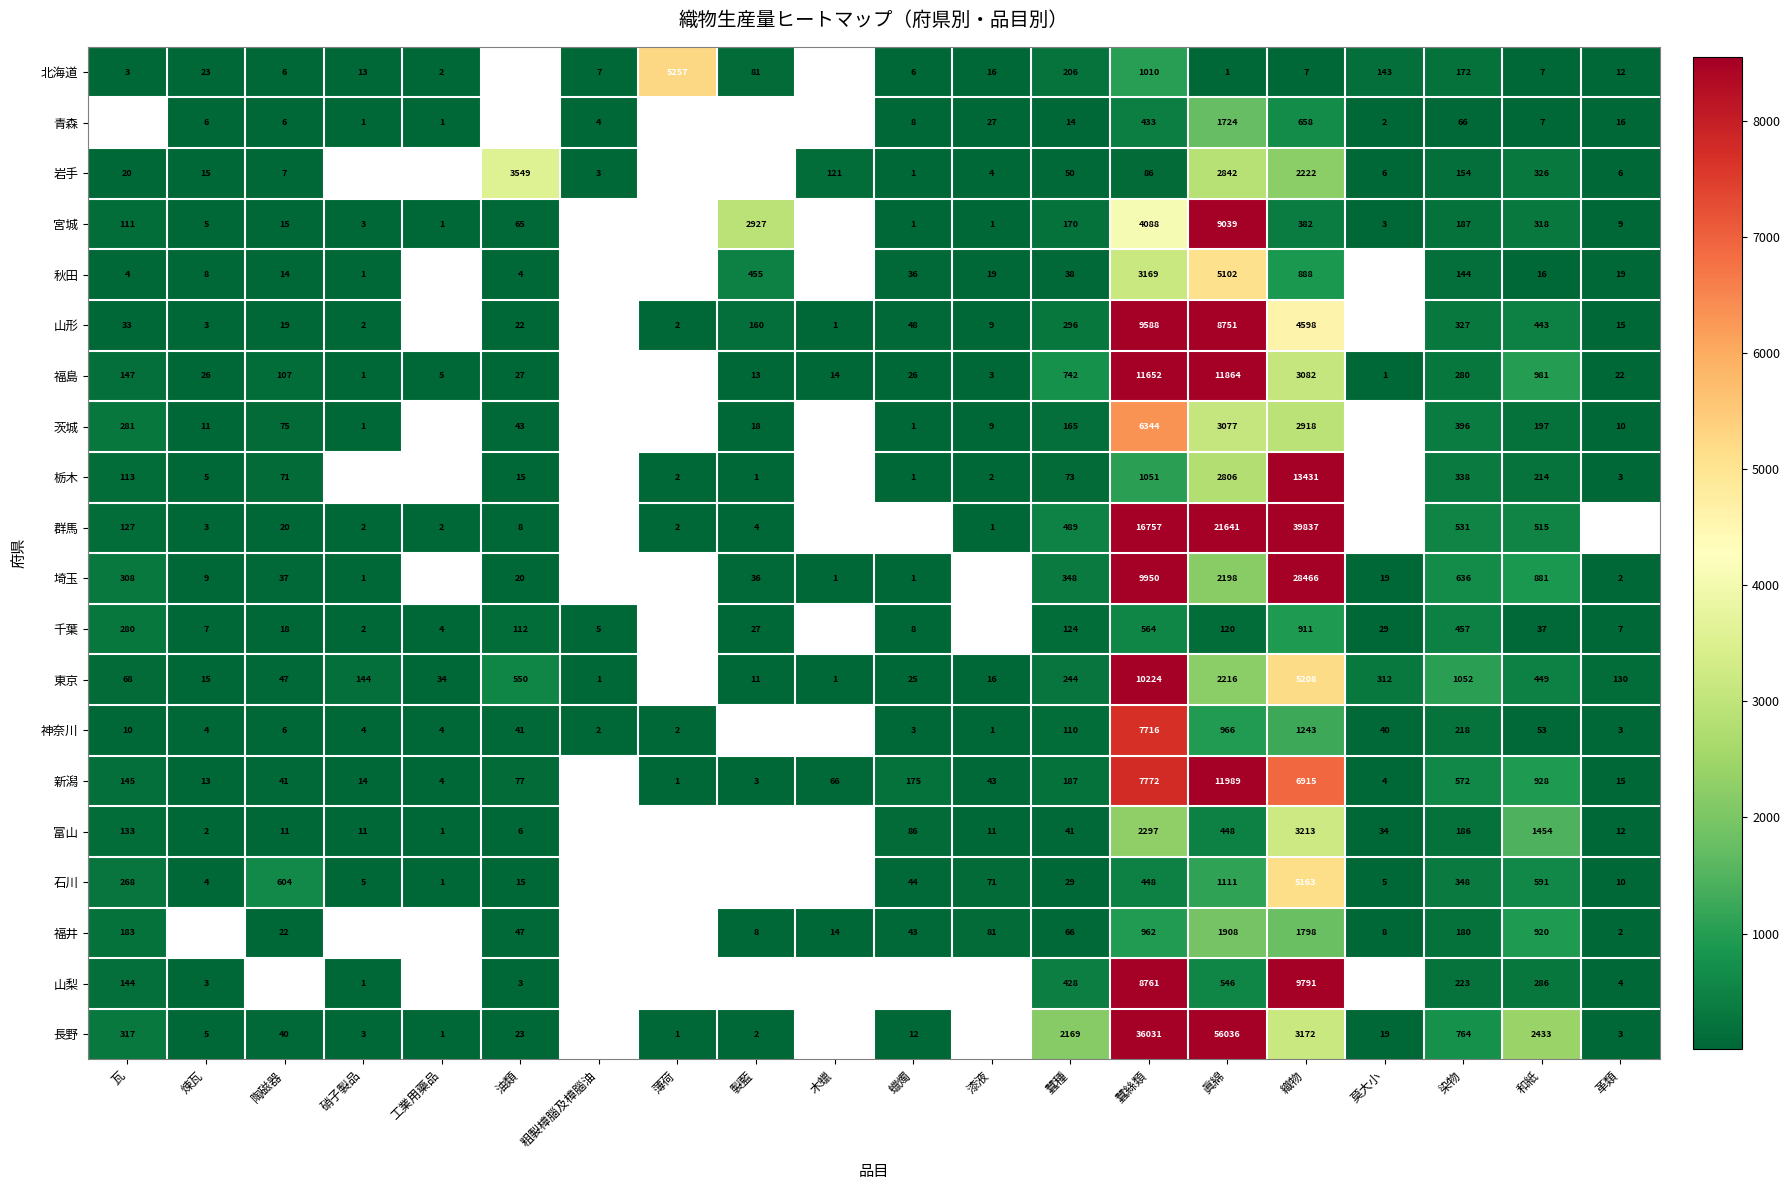

How many data points does each series have?

20